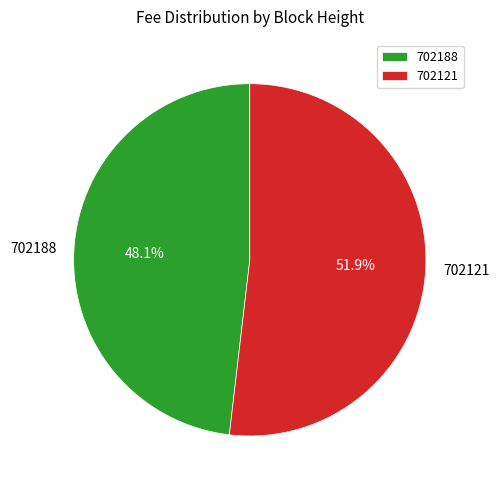

How many segments does this pie chart have?

2